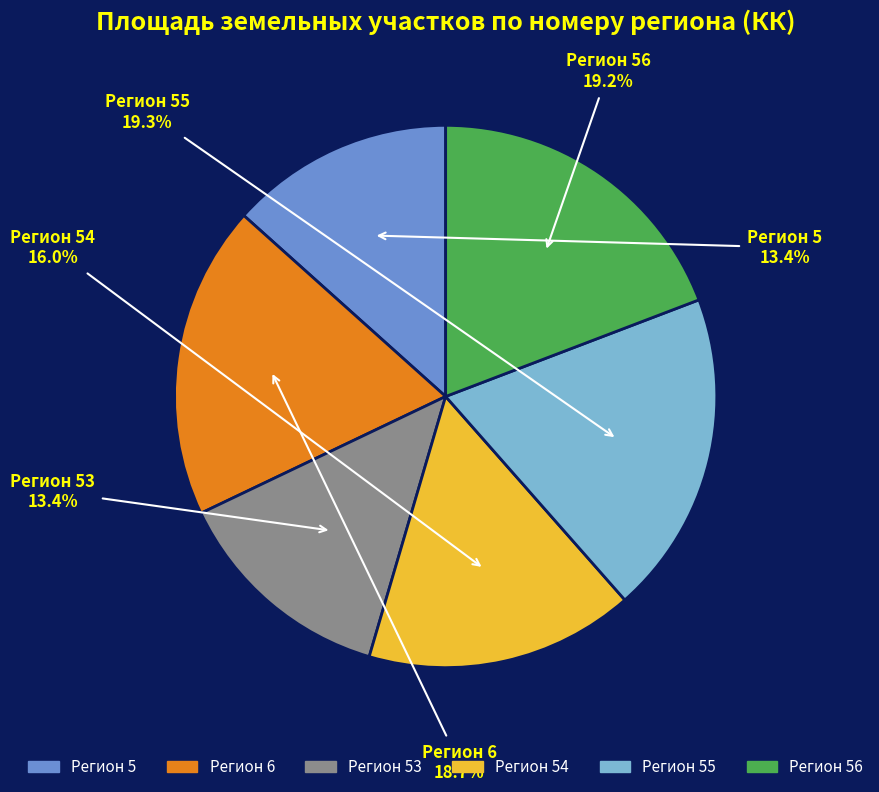

Does any single category account for the majority?

No